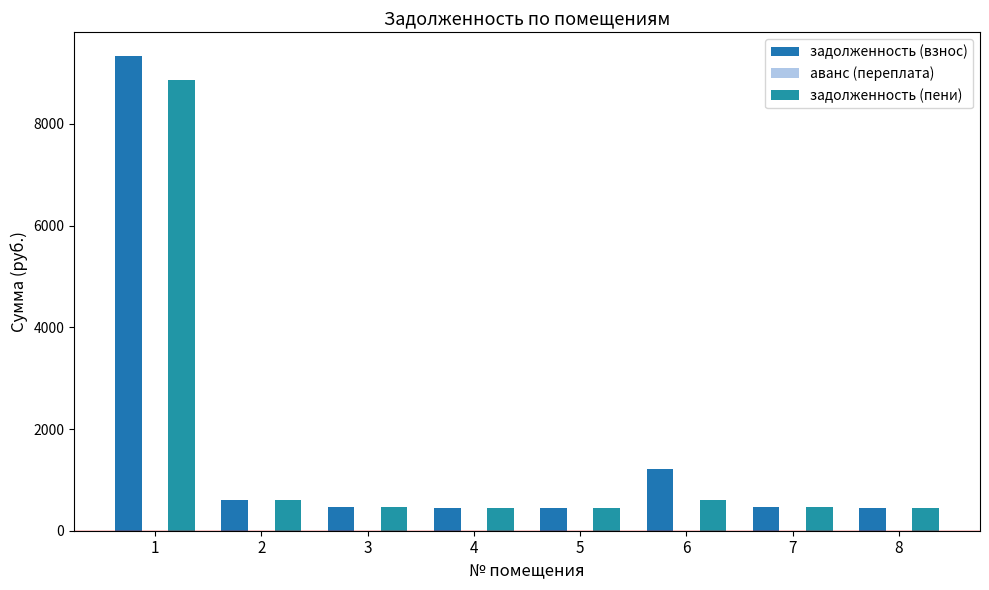

What is the total value across all series at 2?

1227.8